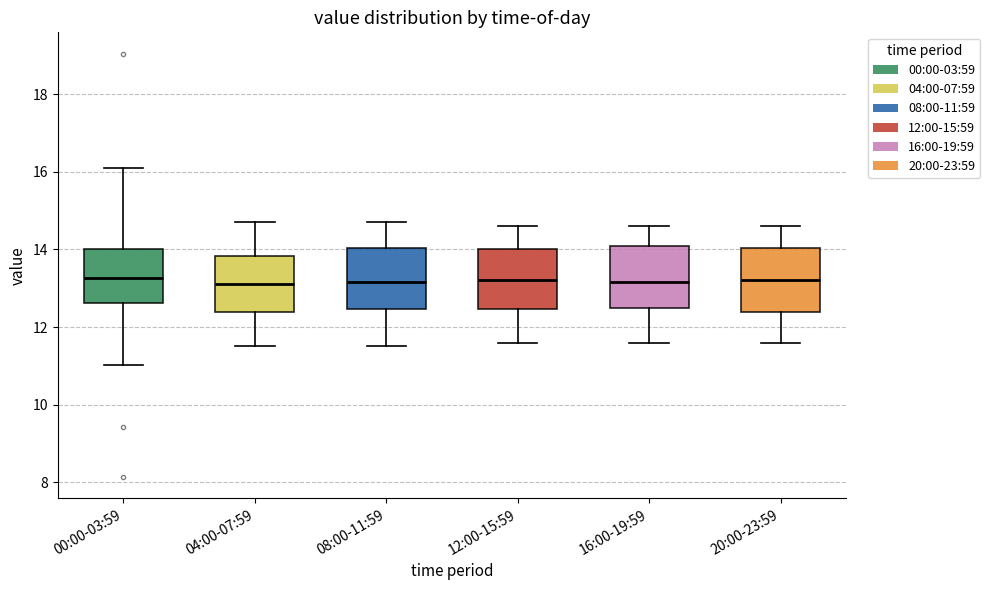

Reading left to right, transcribe this box plot: for each box, give where its median line is, the range the box spans, and where its two whiskers end, as read against the y-axis. The values are not printed on the chart, so give them approximately, as read against the axis.

00:00-03:59: median 13.2, box 12.6 to 14.0, whiskers 11.0 to 16.2
04:00-07:59: median 13.2, box 12.4 to 13.8, whiskers 11.6 to 14.8
08:00-11:59: median 13.2, box 12.4 to 14.0, whiskers 11.6 to 14.8
12:00-15:59: median 13.2, box 12.4 to 14.0, whiskers 11.6 to 14.6
16:00-19:59: median 13.2, box 12.6 to 14.2, whiskers 11.6 to 14.6
20:00-23:59: median 13.2, box 12.4 to 14.0, whiskers 11.6 to 14.6